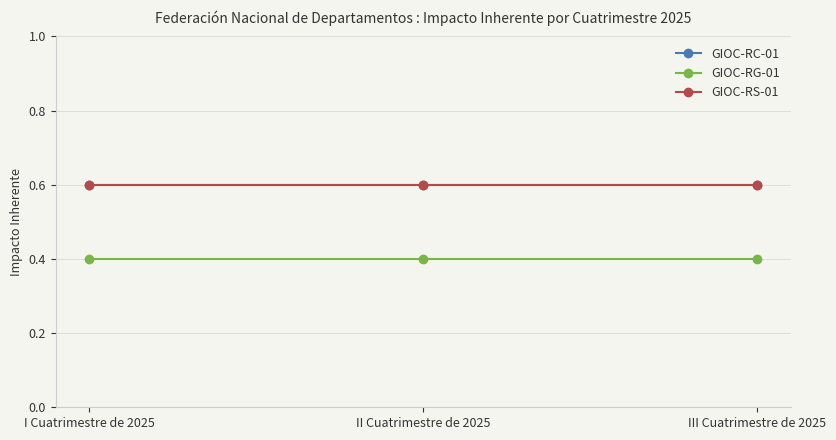

Is this an area chart (filled region under the line)?

No